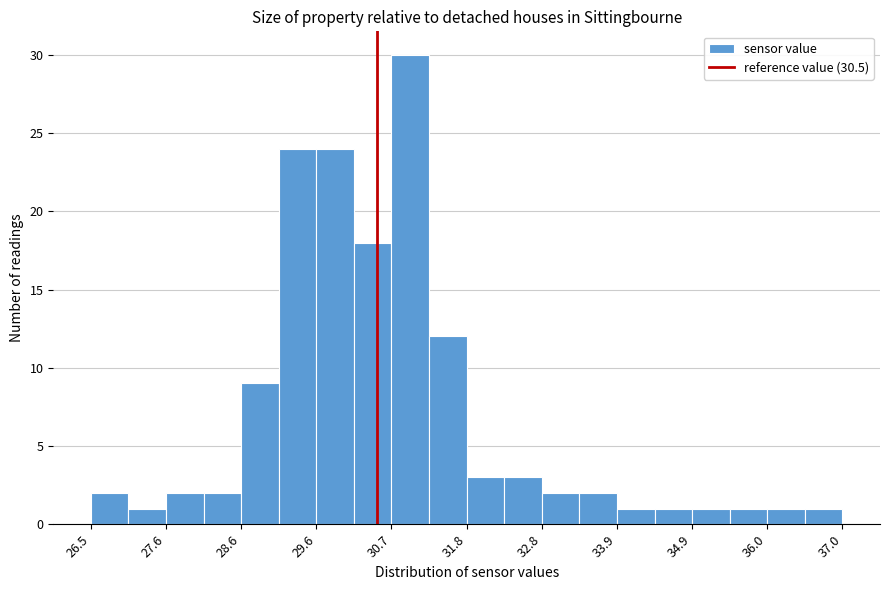

Around what value on the x-axis is the tallest bar? Give the approximate position of its centre, as read against the axis.

31.0